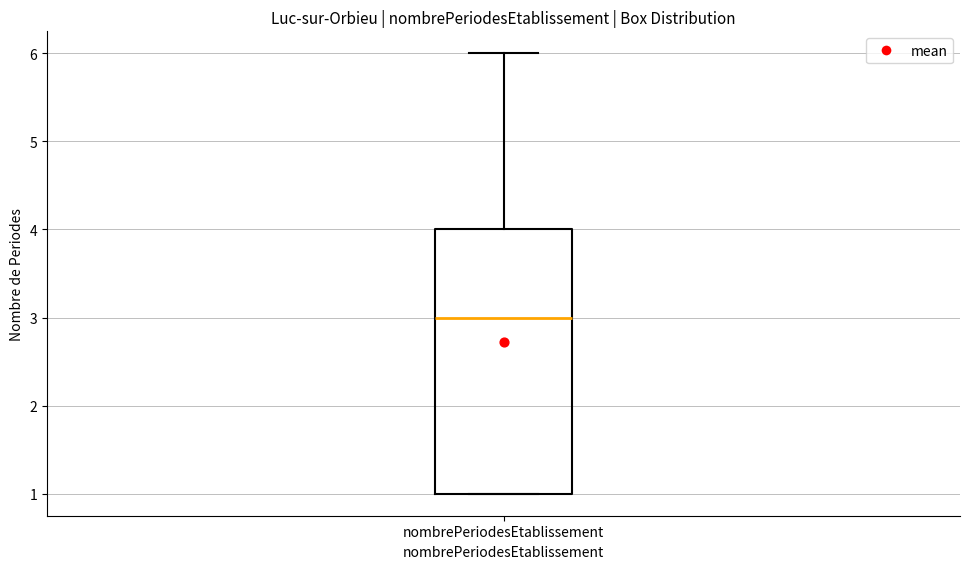

Transcribe this box plot: give where the median line is, the range the box spans, and where the two whiskers end, as read against the y-axis. The values are not printed on the chart, so give them approximately, as read against the axis.

median 3, box 1 to 4, whiskers 1 to 6